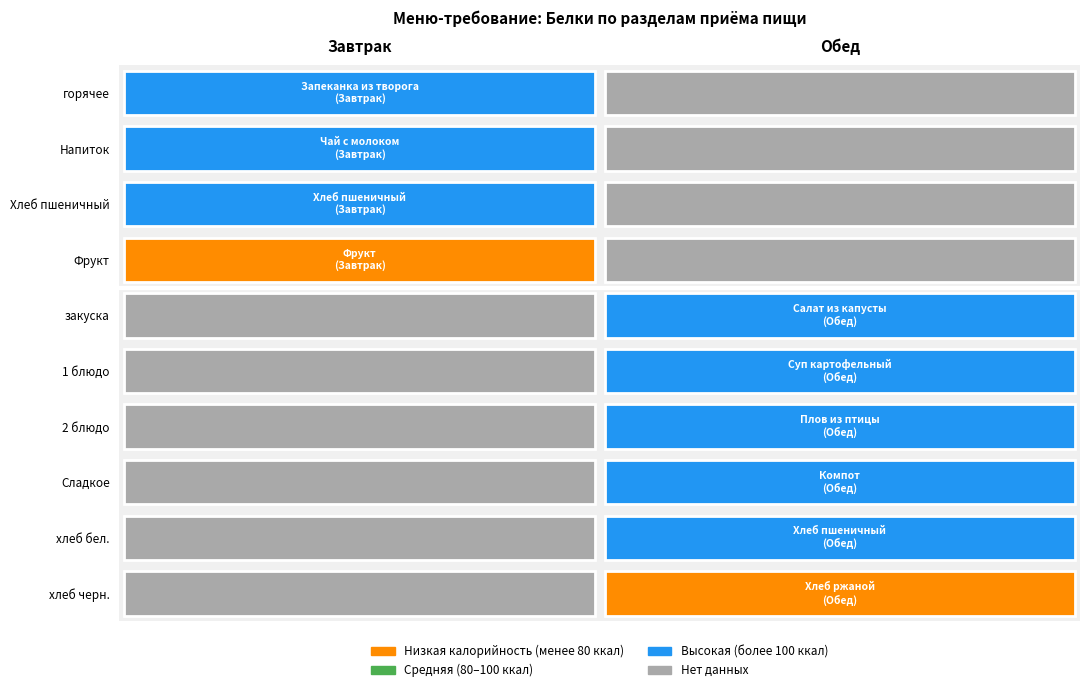

The value of Обед at горячее is 0.0. True or false?

True